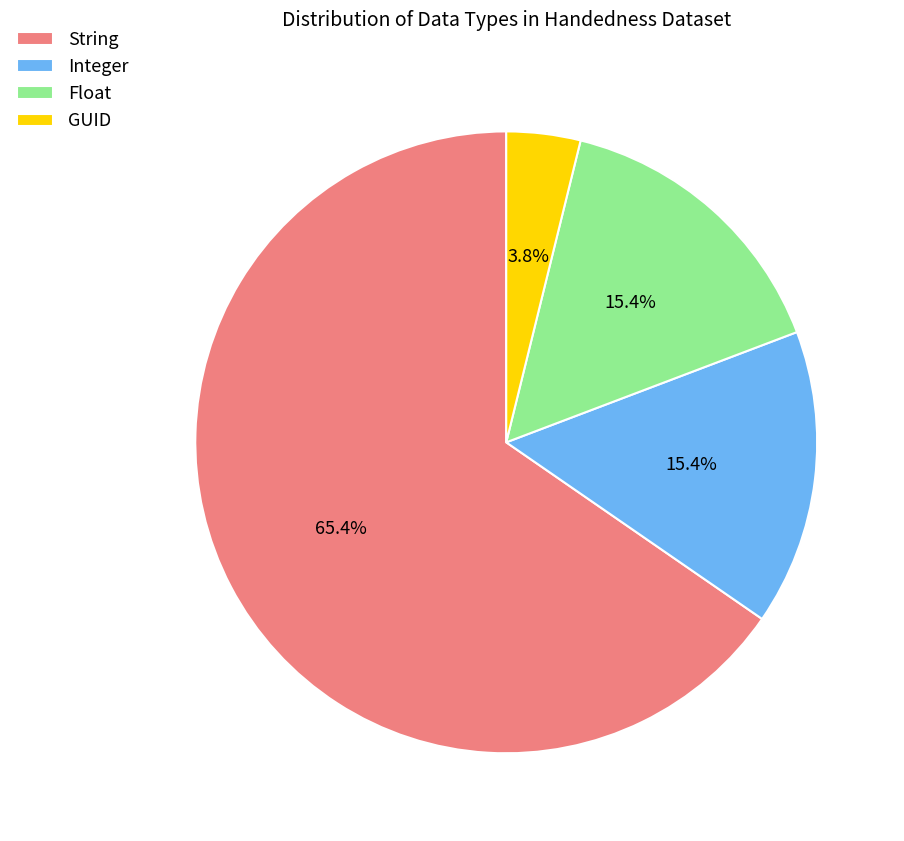

How many segments does this pie chart have?

4